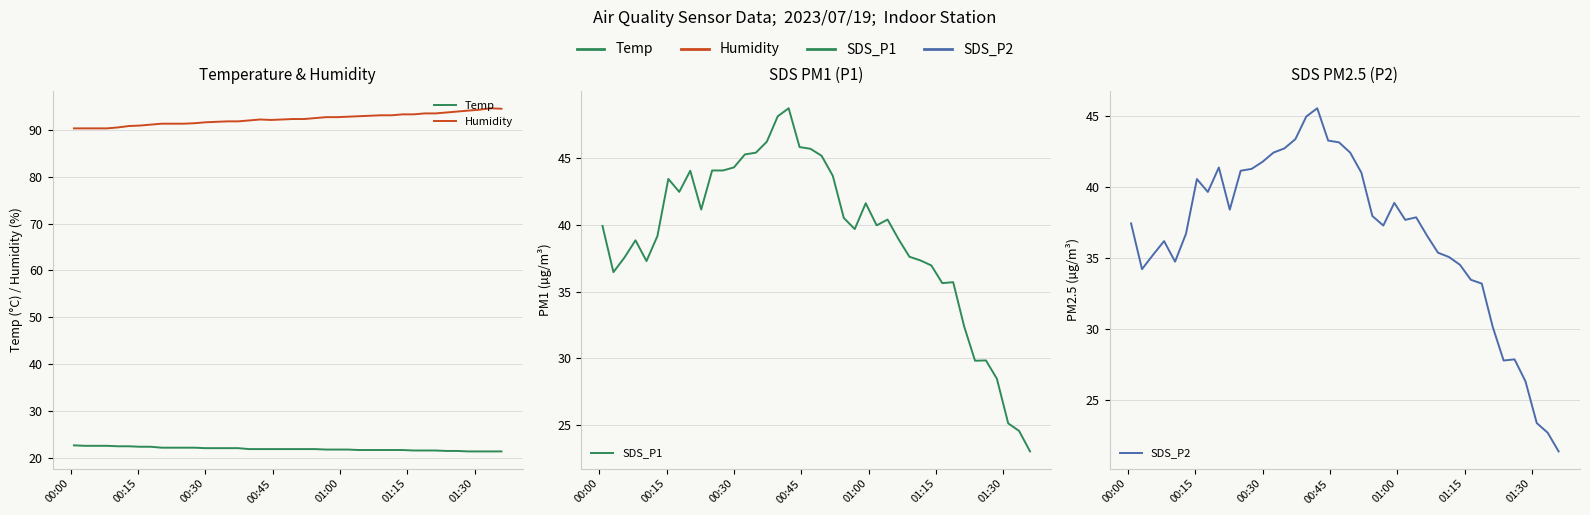

True or false: Humidity and Temp intersect in this chart.

False